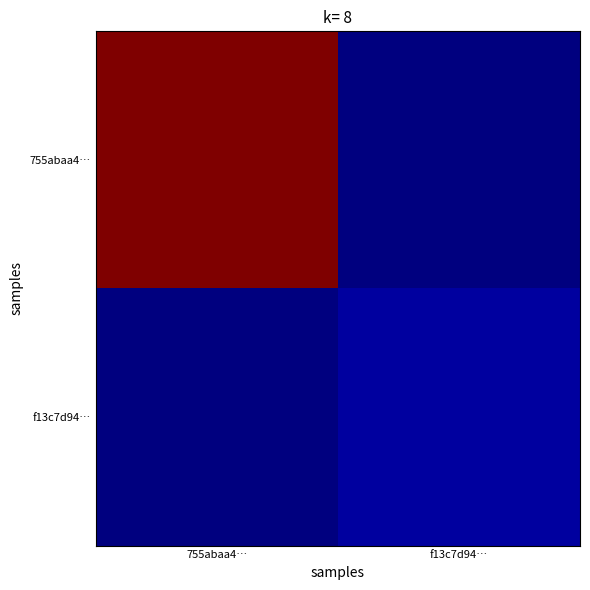

At how many categories does at least one series exceed 0?

2